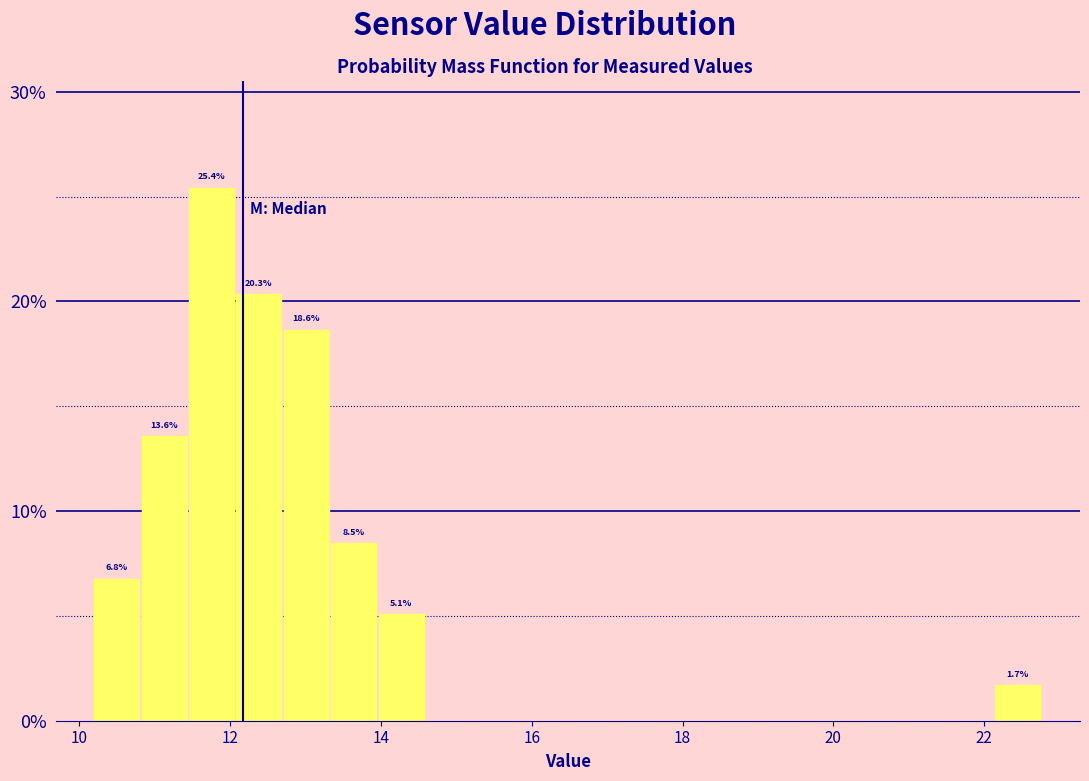

Read against the x-axis, roughly where is the centre of the tallest bar?

11.8